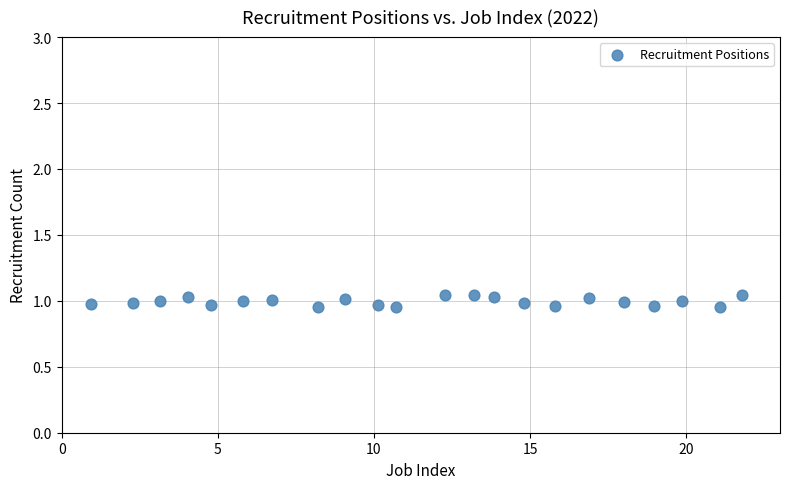

What is the range of X values (max minus min)?

20.9